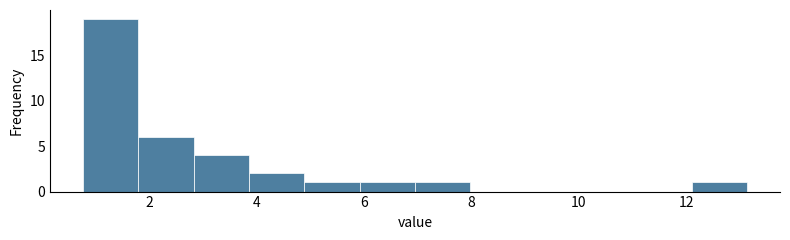

How tall is the bar that spans 2.8 to 3.8 on the x-axis? Neither the bar edges nor the heights are printed on the chart, so give them approximately, as read against the axes.

4